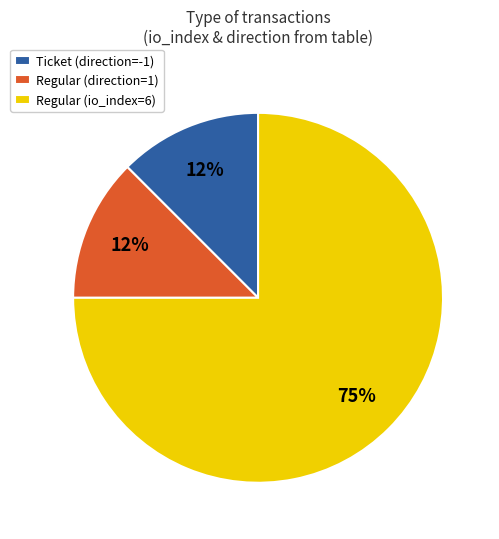

To the nearest percent, what is the average slice percentage?

33%